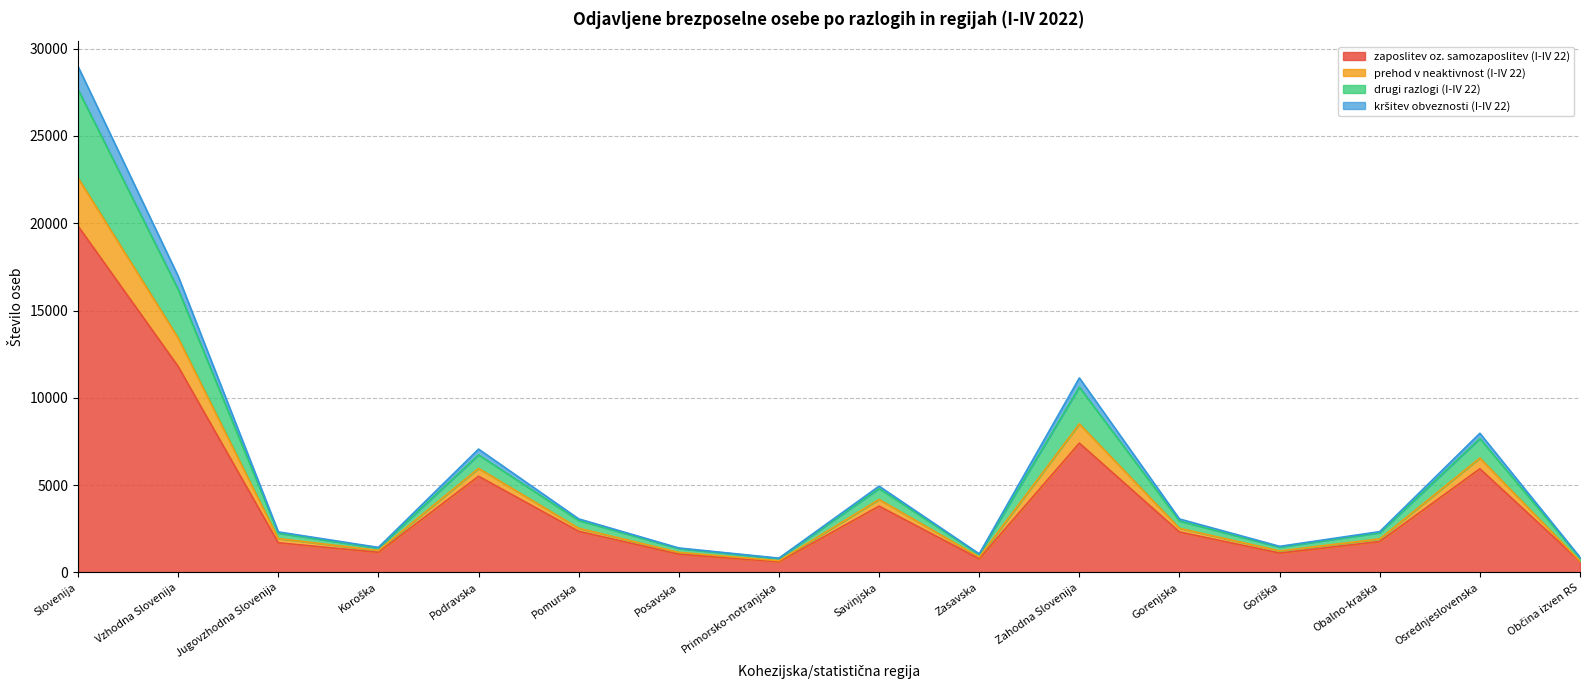

The value of zaposlitev oz. samozaposlitev (I-IV 22) at Osrednjeslovenska is 2609. True or false?

False